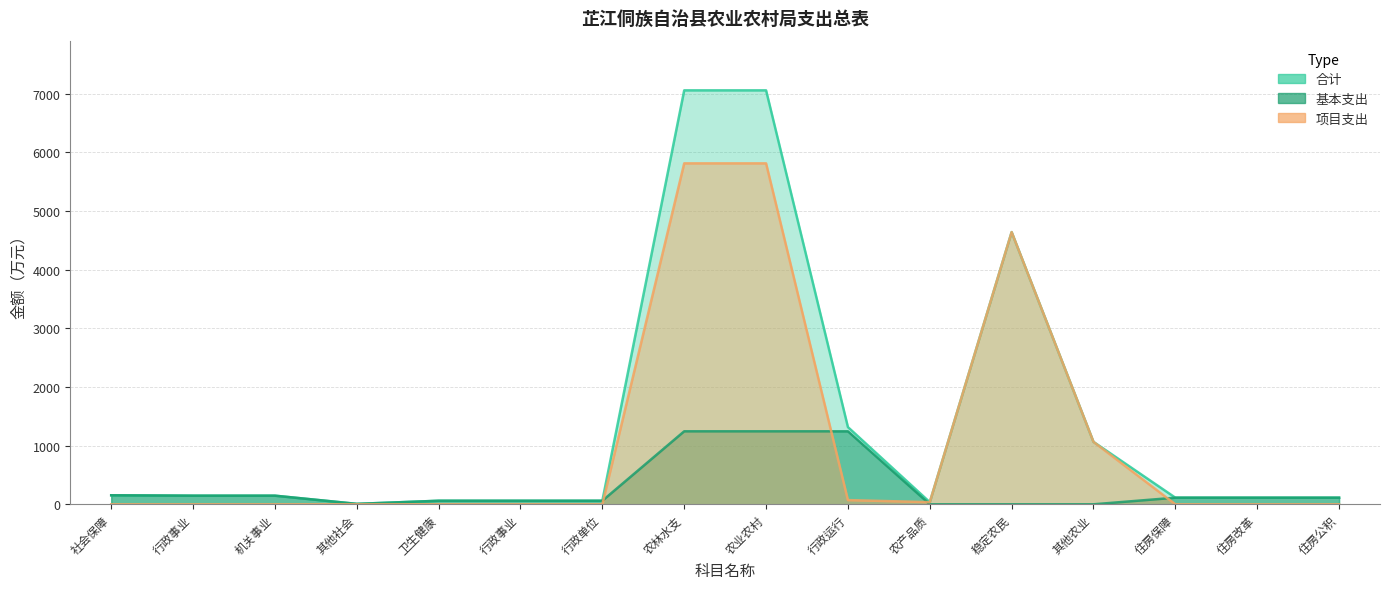

What is the difference between the highest and lowest values at 行政运行?

1244.4